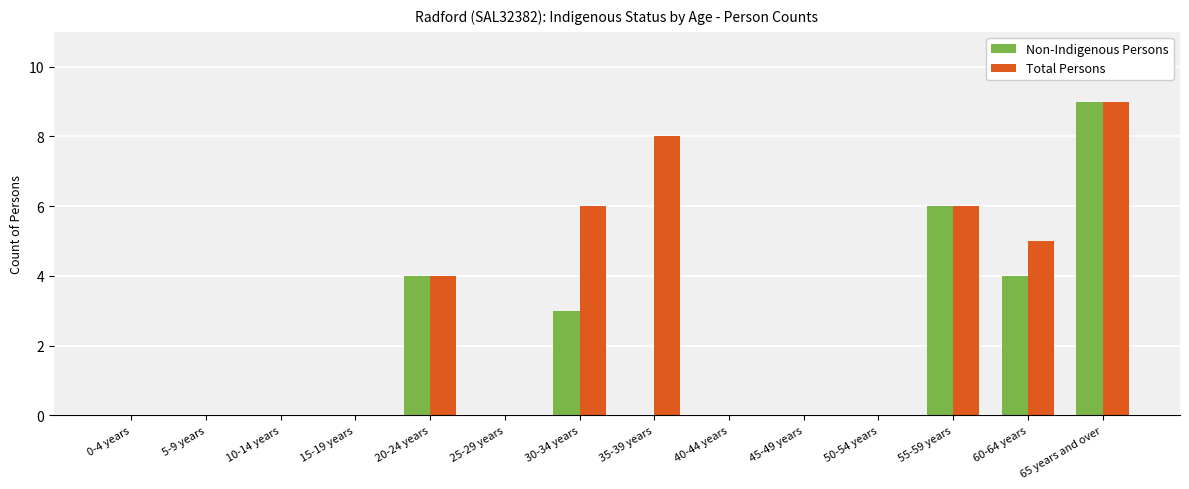

Which category has the highest value in the Total Persons series?

65 years and over